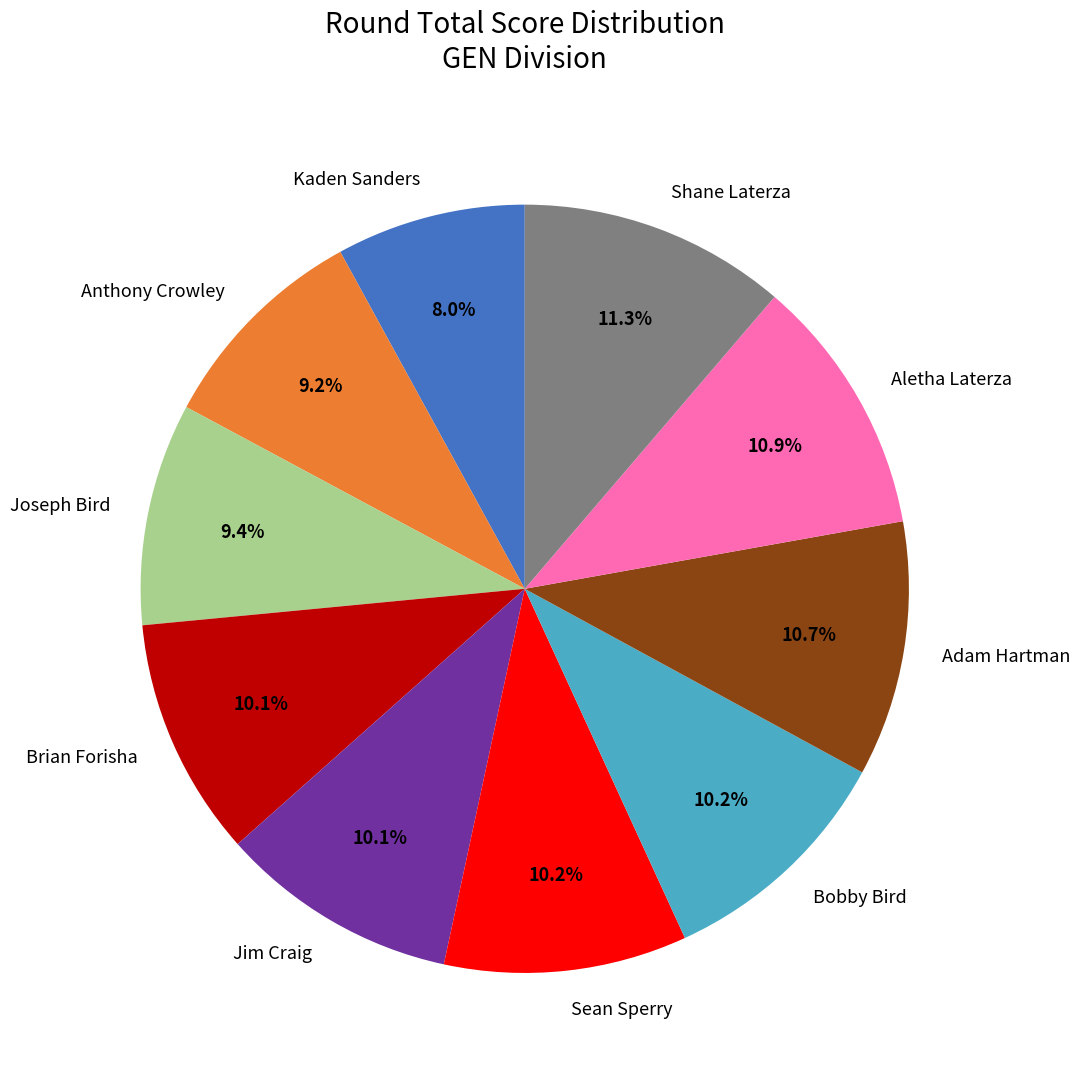

What portion of the pie excludes Sean Sperry?

89.8%